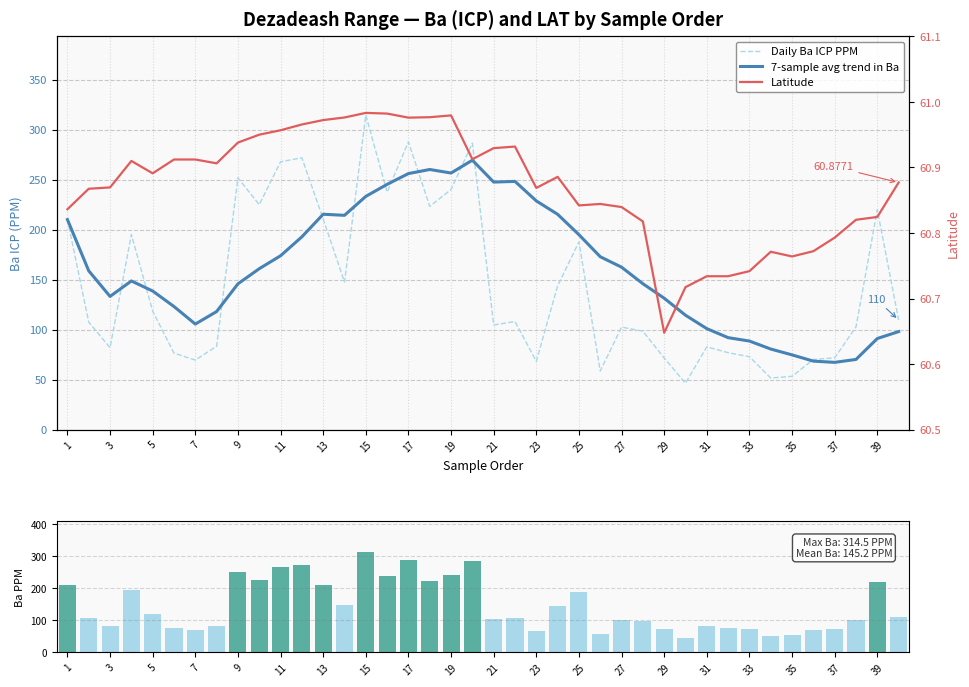

How many data points does each series have?

40